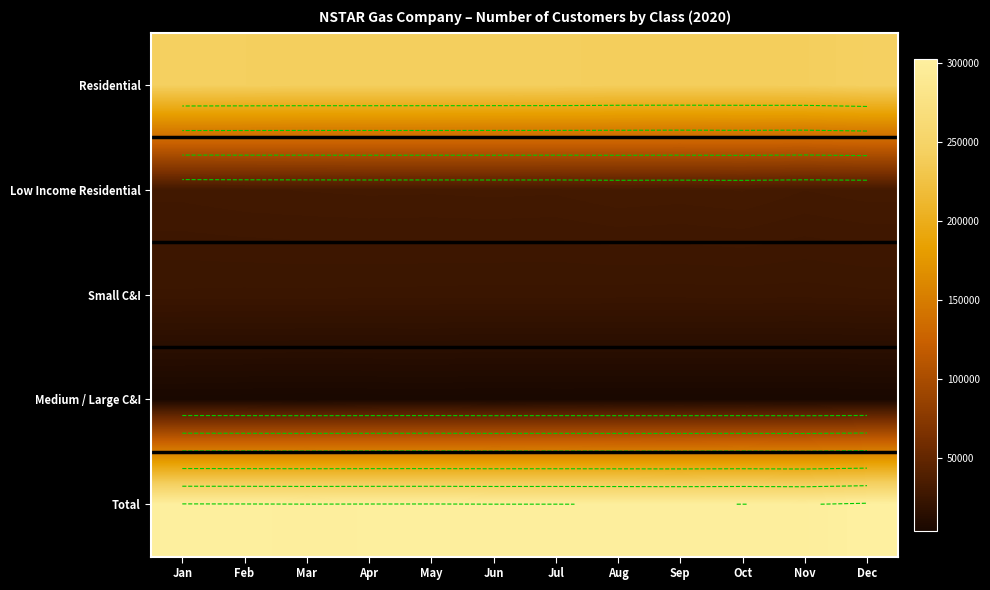

How many data points in Small C&I are less than 24619?

6